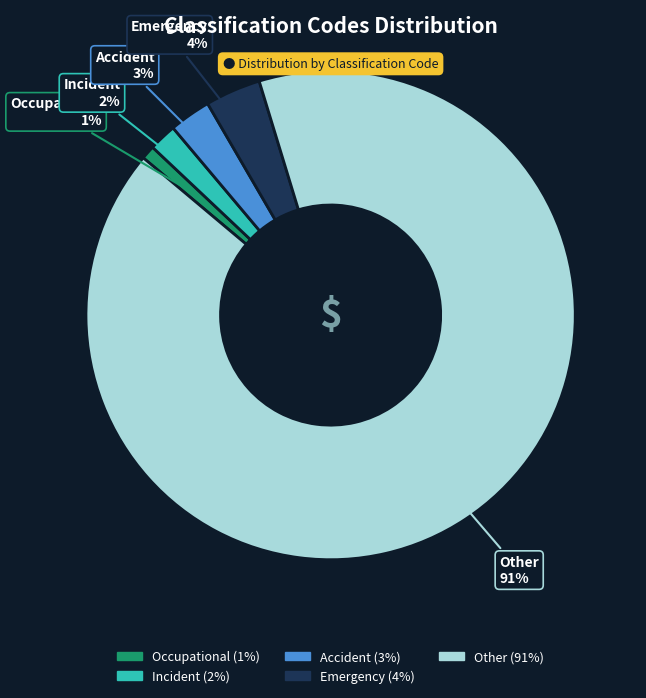

Is there a majority slice in this chart?

Yes